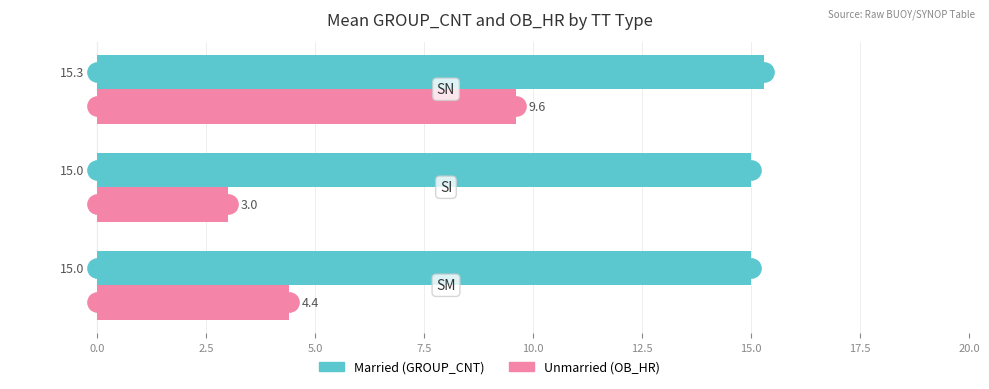

What is the smallest value displayed?

3.0